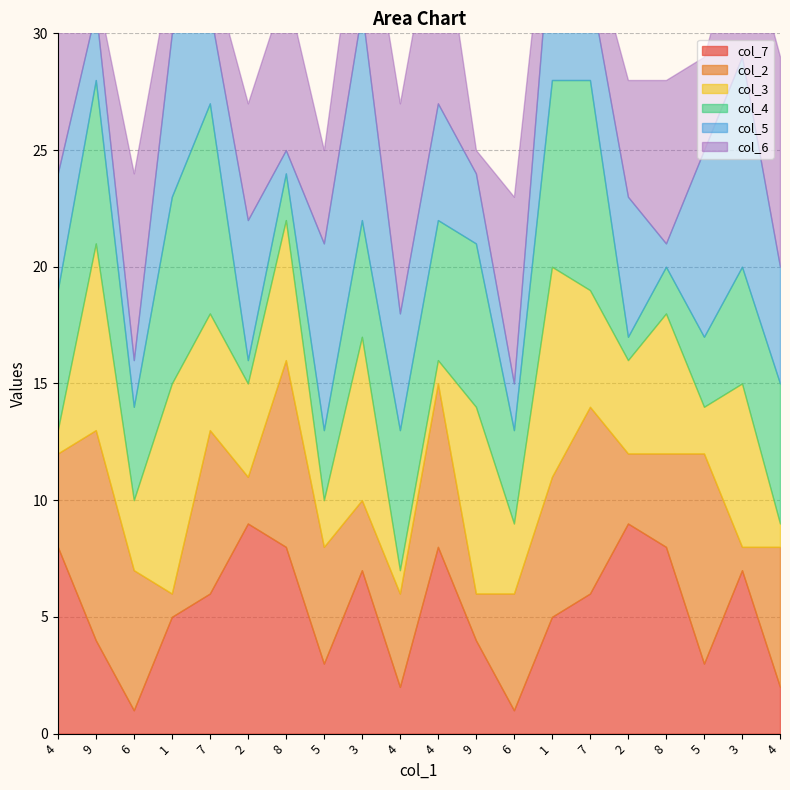

At which category is the sum across all series the highest?

1